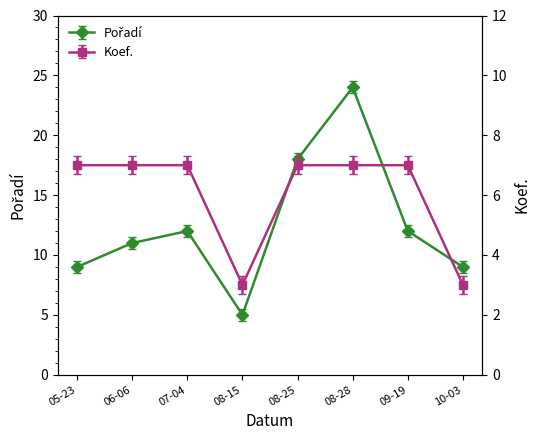

What is the label of the 6th point from the right?

07-04